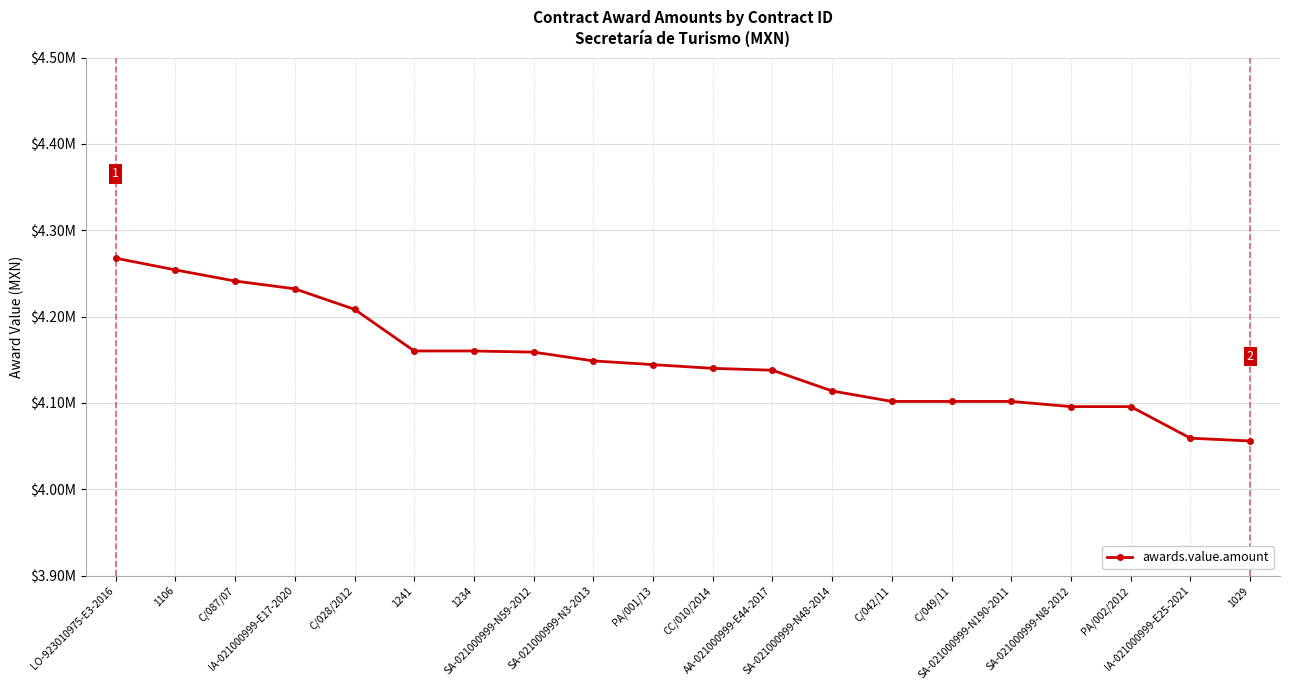

What is the label of the 10th point from the left?

PA/001/13